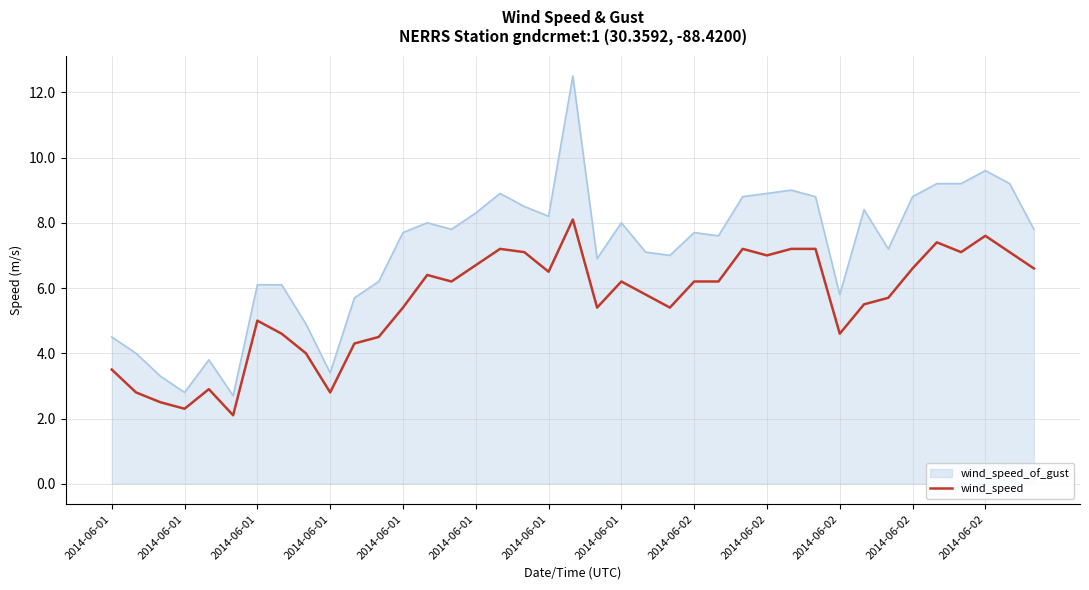

Which series has the largest total across all categories?

wind_speed_of_gust